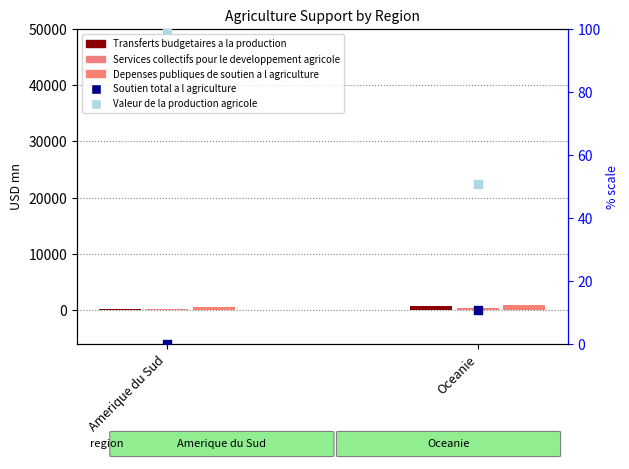

What are all the series names shown in the legend?

Transferts budgetaires a la production, Services collectifs pour le developpement agricole, Depenses publiques de soutien a l agriculture, Soutien total a l agriculture, Valeur de la production agricole